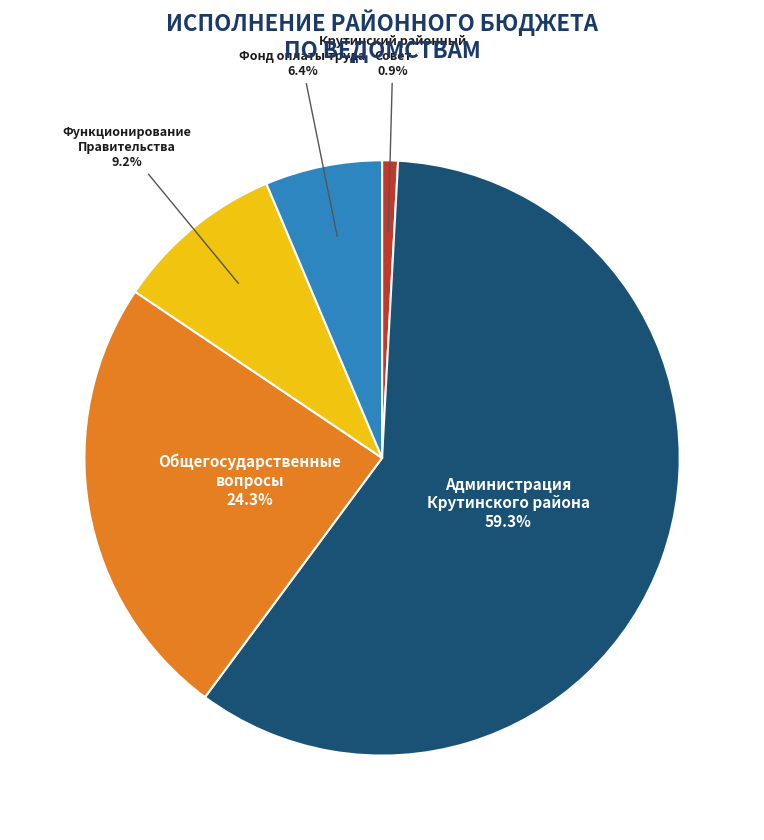

Is there a majority slice in this chart?

Yes